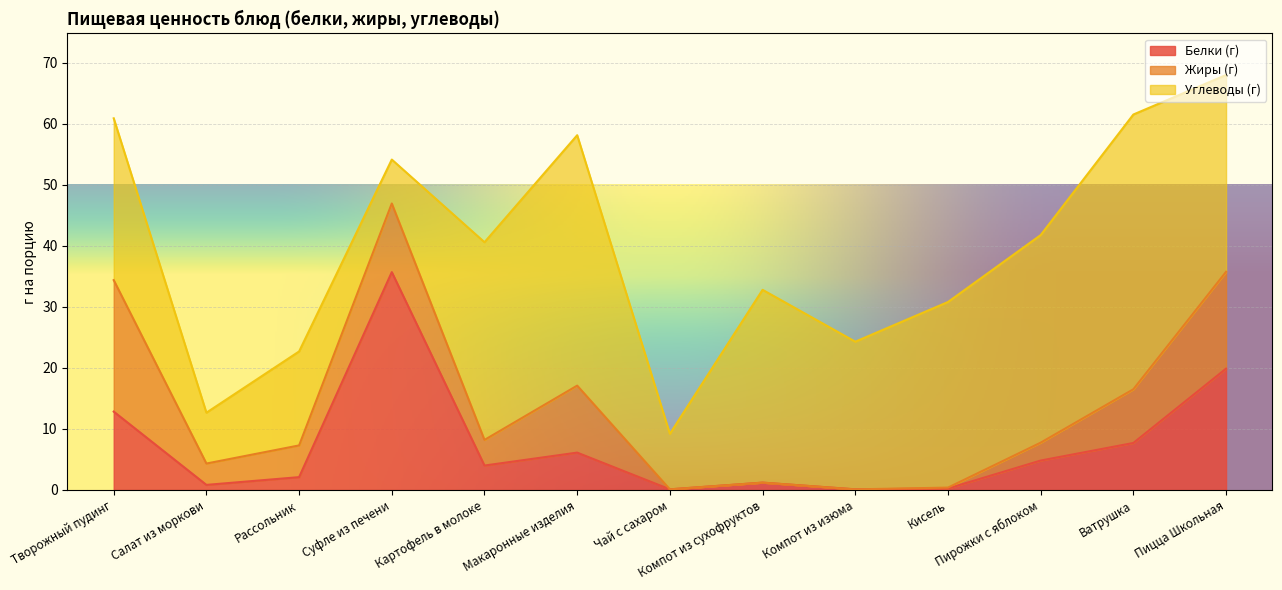

Which category has the lowest value across all series?

Чай с сахаром